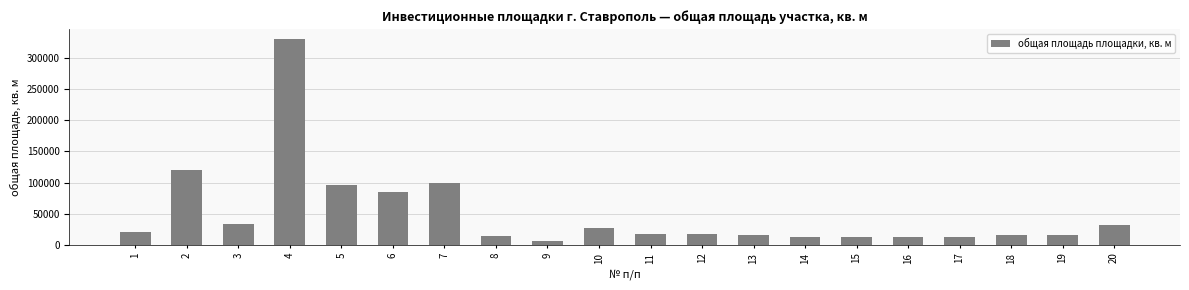

The value at 5 is 95900. True or false?

True